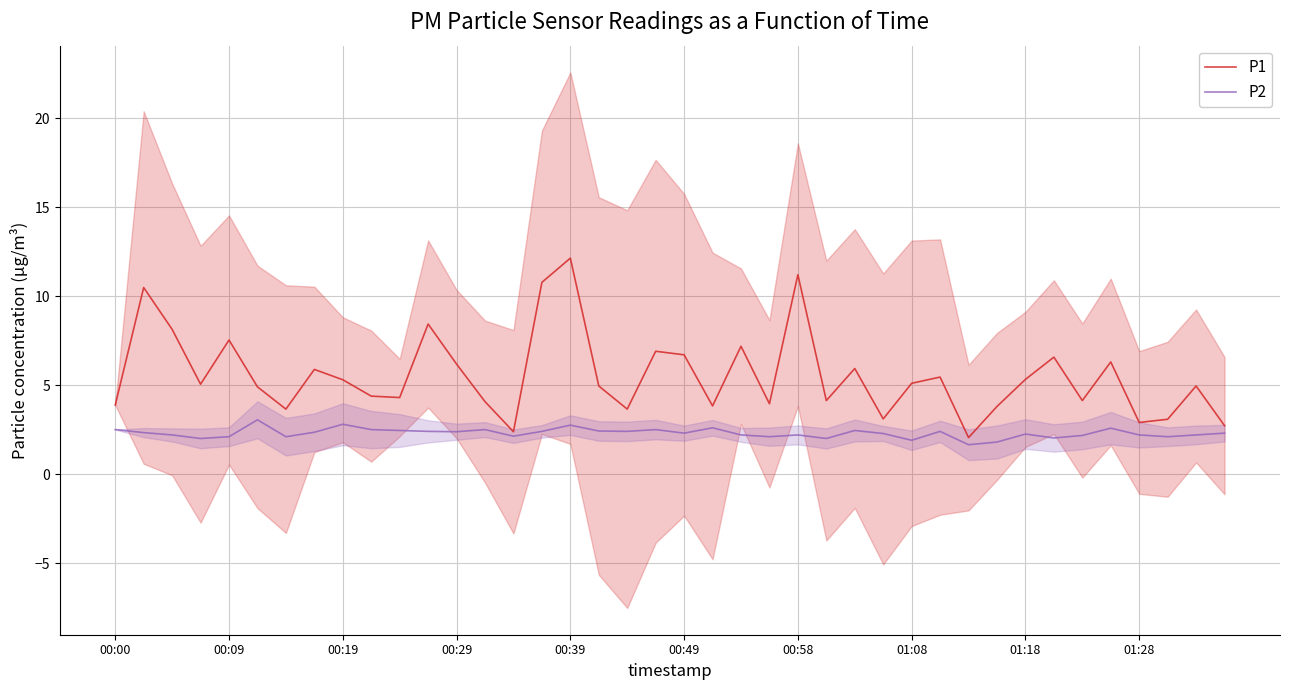

True or false: P2 has a value of 3.1 at 25.

False